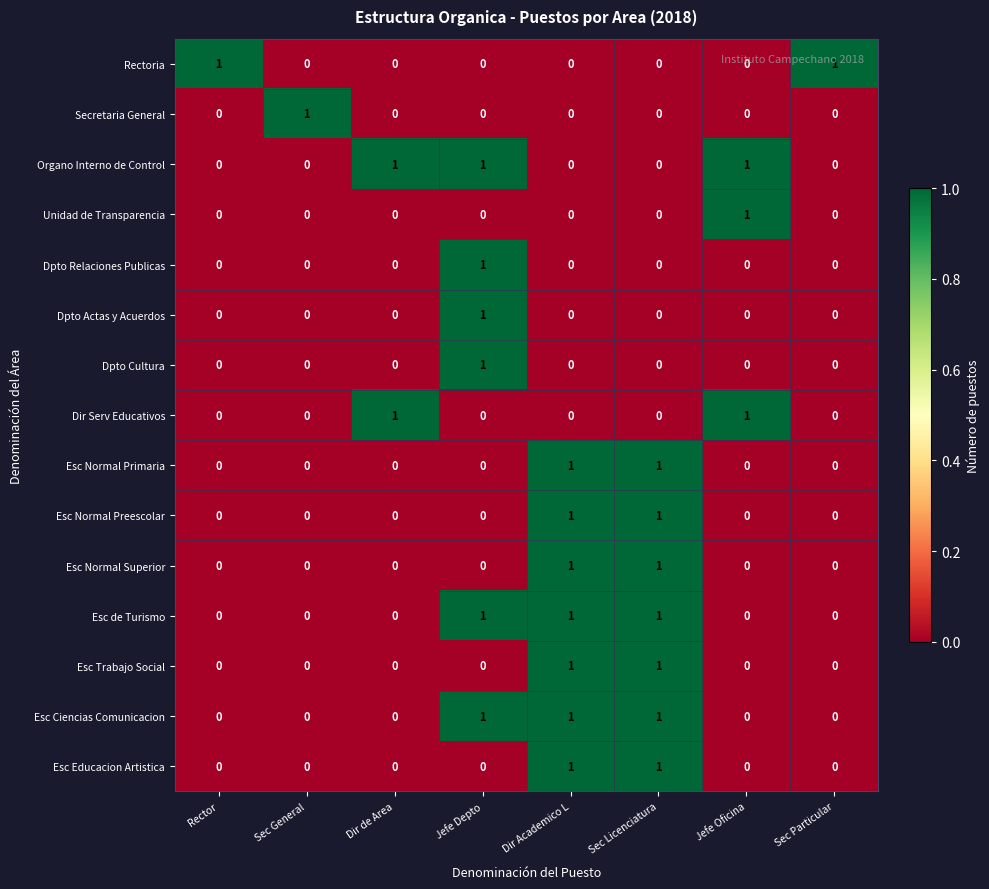

Is it true that Dpto Relaciones Publicas equals 0 at Sec Particular?

True